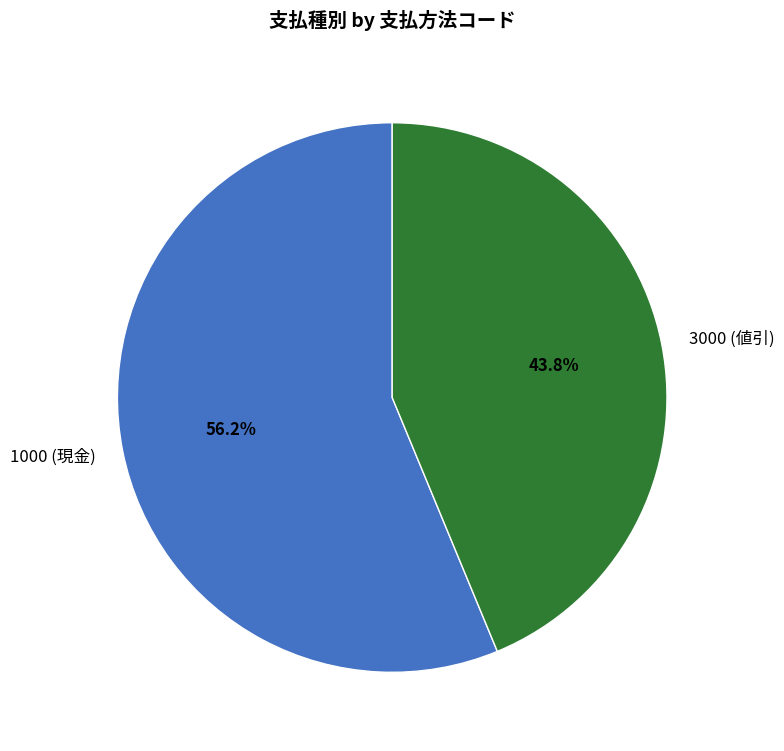

Which category has the smallest portion of the pie?

3000 (値引)